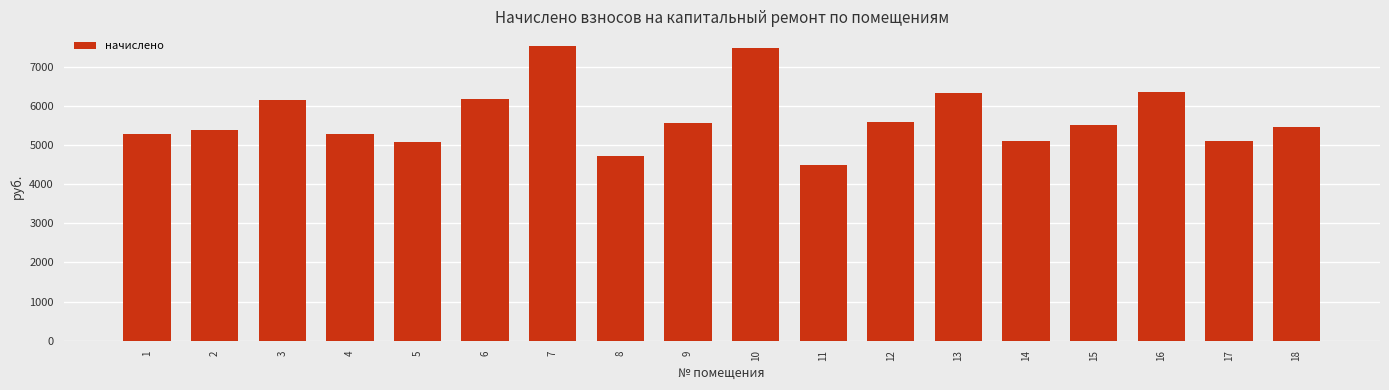

What is the value of the 18th bar from the left?

5449.0